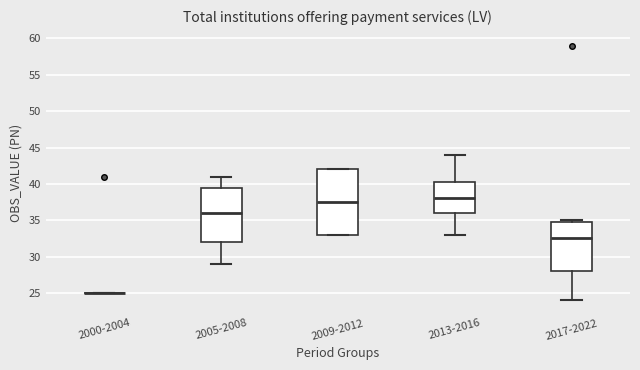

Reading left to right, read every box against the y-axis: the position of its median line, the range the box covers, and the ends of its whiskers. The values are not printed on the chart, so give them approximately, as read against the axis.

2000-2004: box collapsed to a line at 25.0, whiskers 25.0 to 25.0
2005-2008: median 36.0, box 32.0 to 39.5, whiskers 29.0 to 41.0
2009-2012: median 37.5, box 33.0 to 42.0, whiskers 33.0 to 42.0
2013-2016: median 38.0, box 36.0 to 40.5, whiskers 33.0 to 44.0
2017-2022: median 32.5, box 28.0 to 35.0, whiskers 24.0 to 35.0 (just above the box's upper edge)